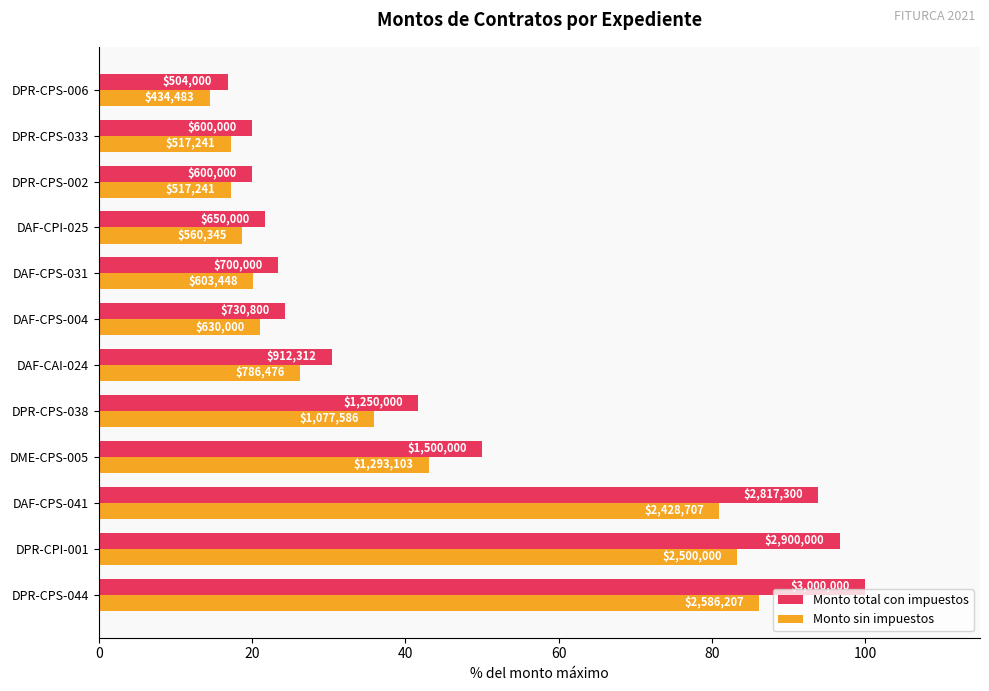

What are all the series names shown in the legend?

Monto total con impuestos, Monto sin impuestos